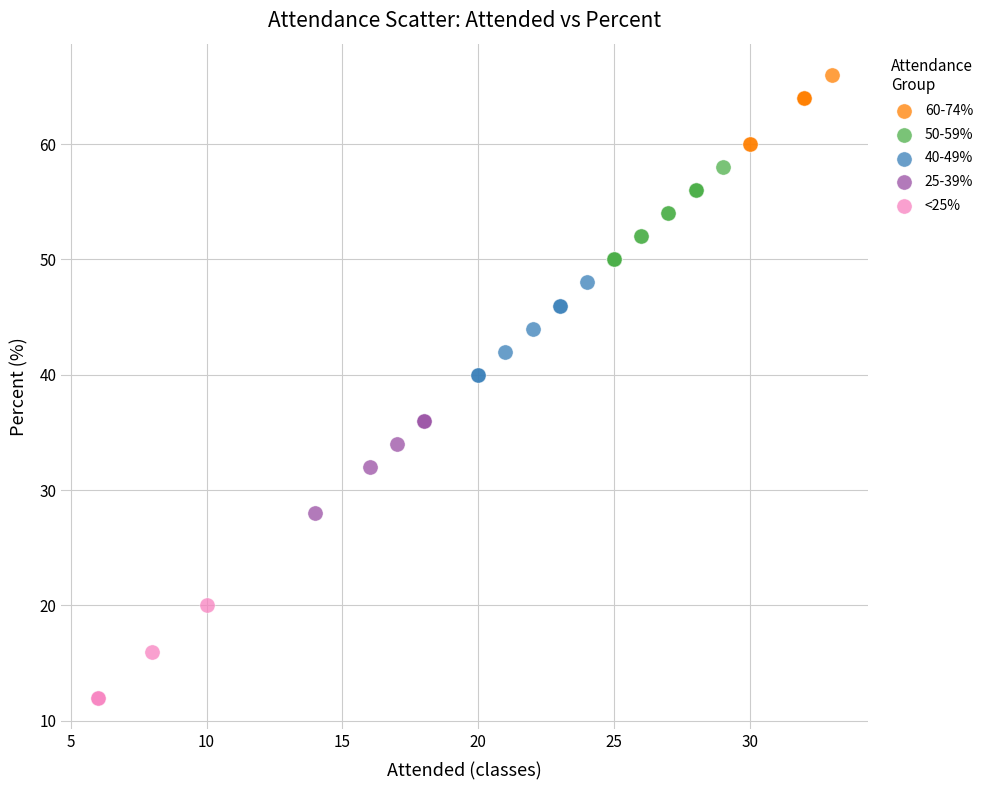

Which series contains the highest Y value?

60-74%